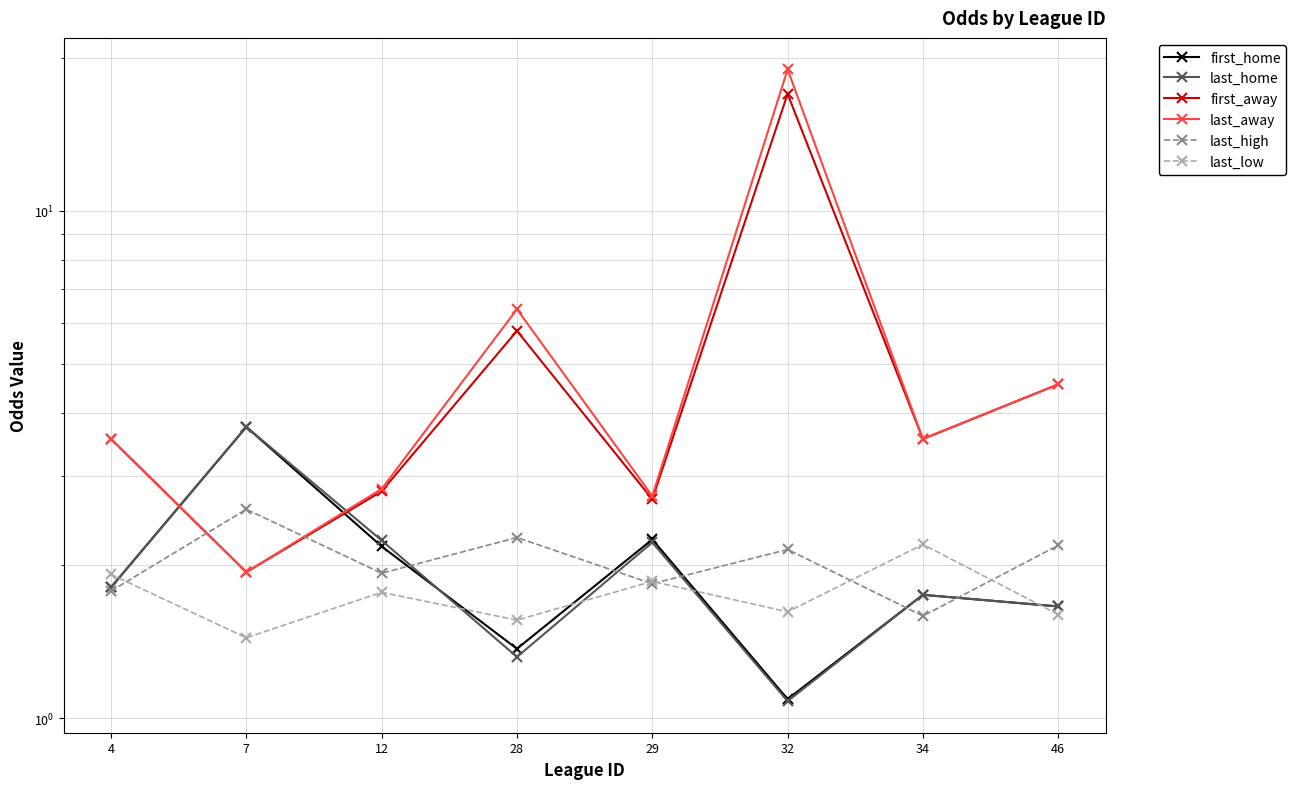

At how many categories does at least one series exceed 13?

1